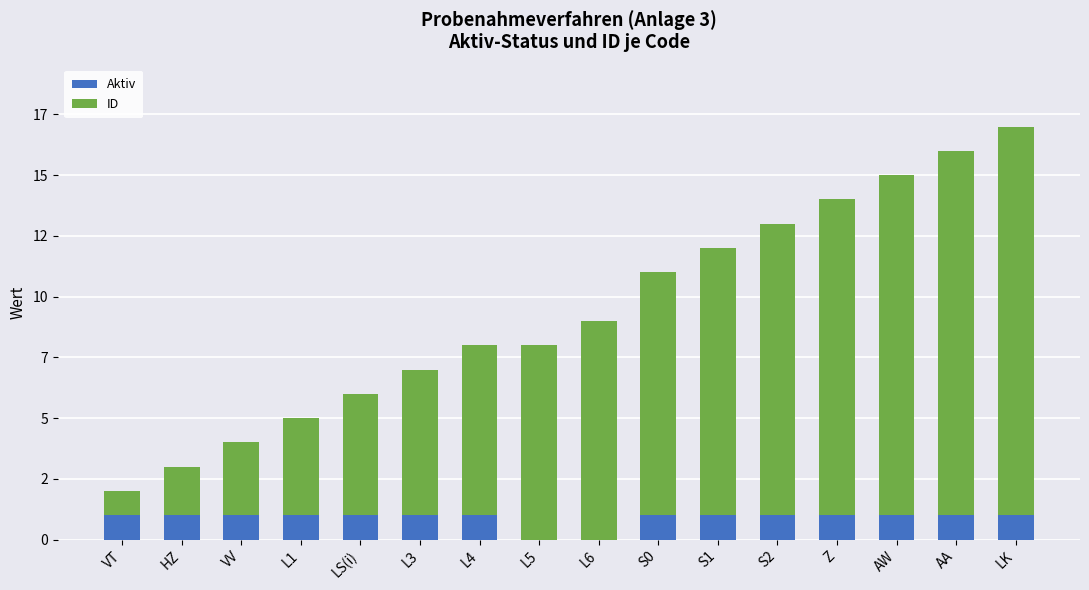

What are all the series names shown in the legend?

Aktiv, ID